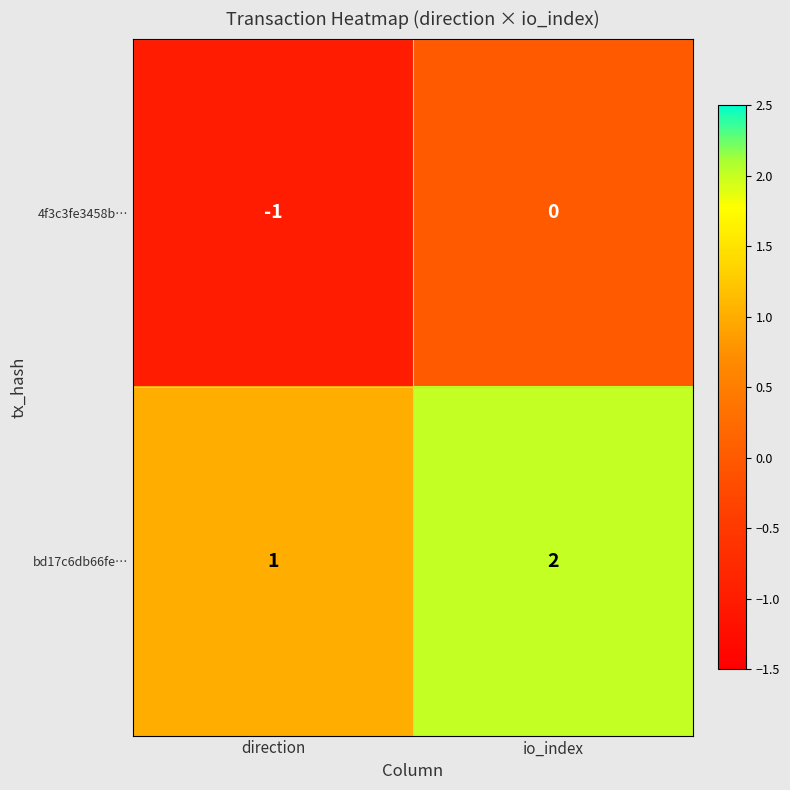

Which series has the largest total across all categories?

bd17c6db66fe…